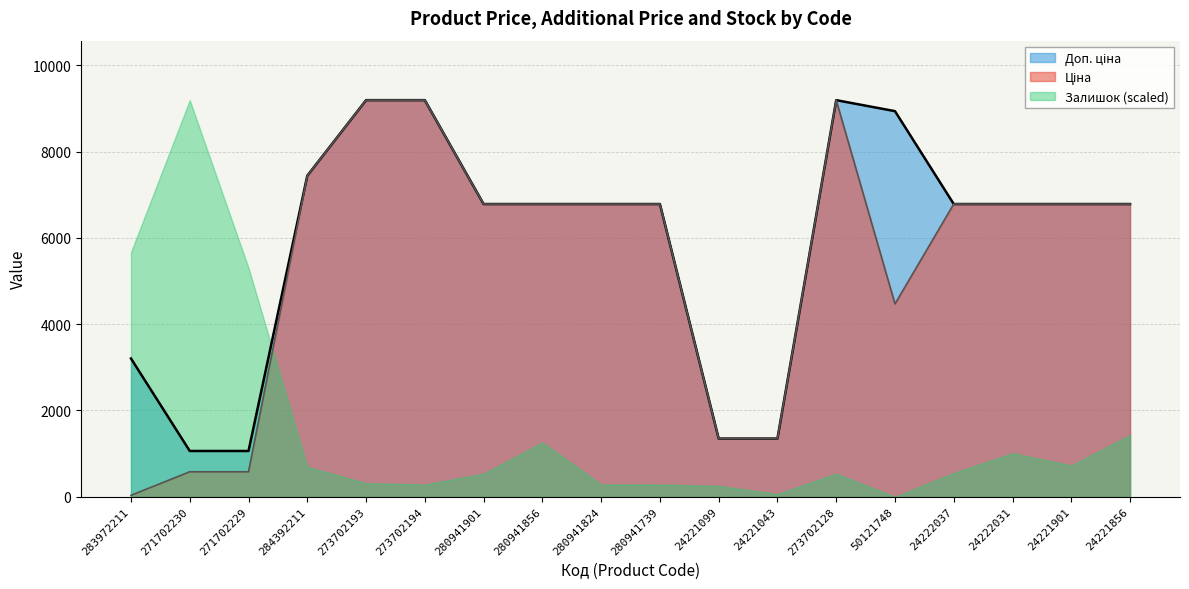

How many categories are shown in the chart?

18